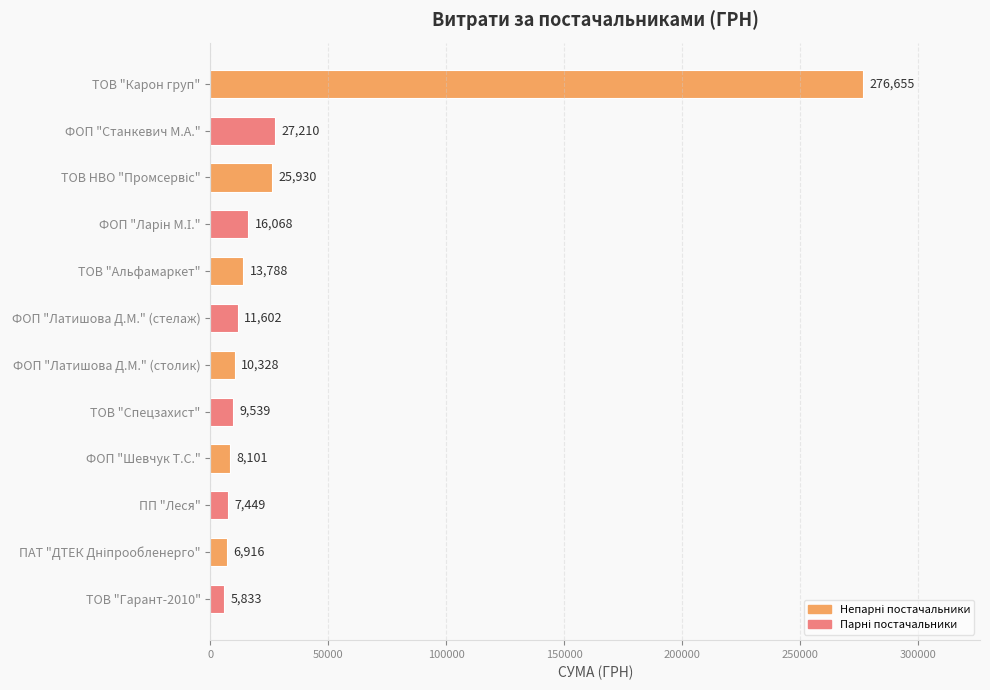

Which category has the highest value across all series?

ТОВ "Карон груп"